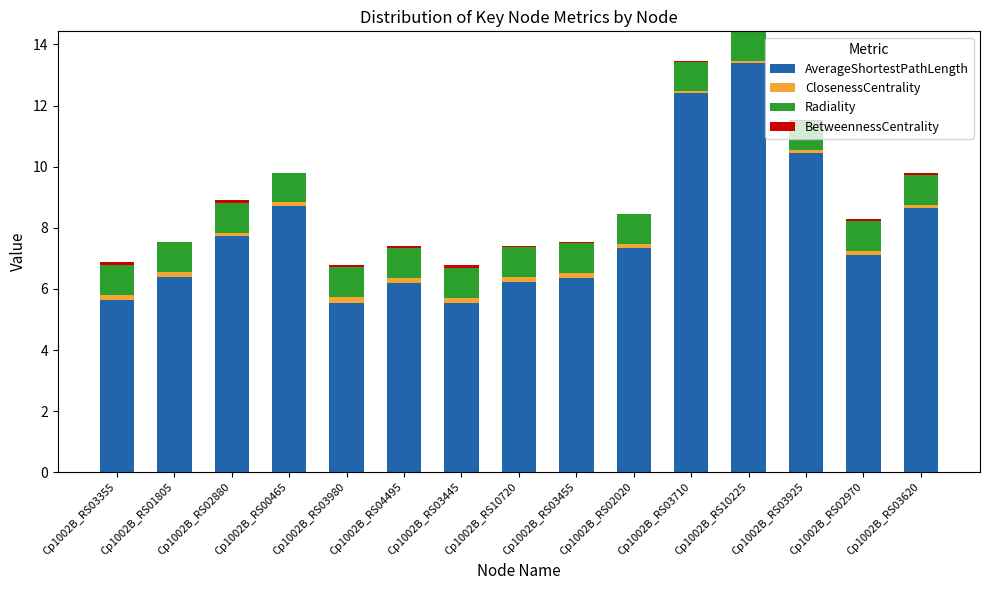

At which category is the sum across all series the highest?

Cp1002B_RS10225